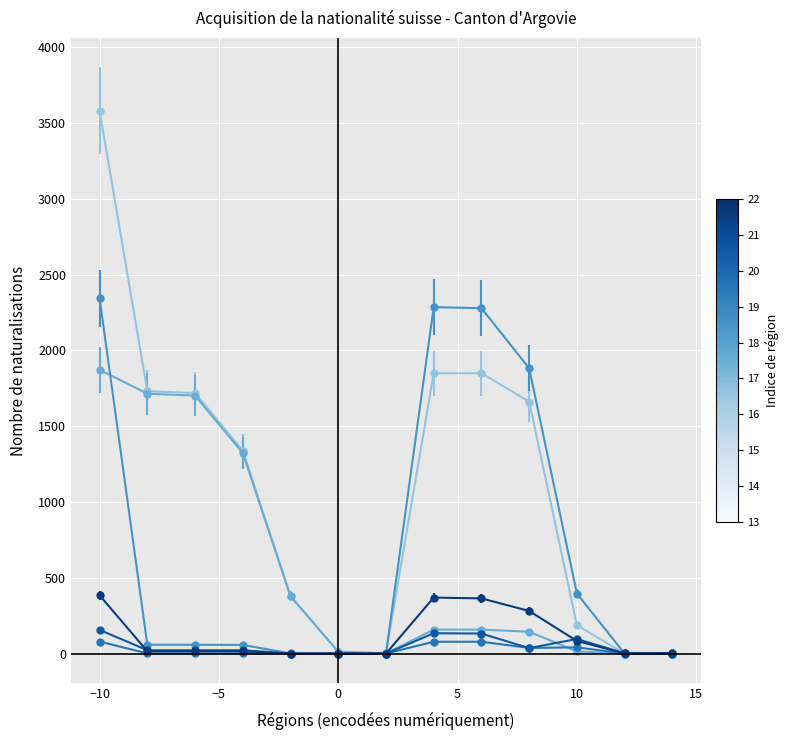

What is the maximum value shown in the chart?

3580